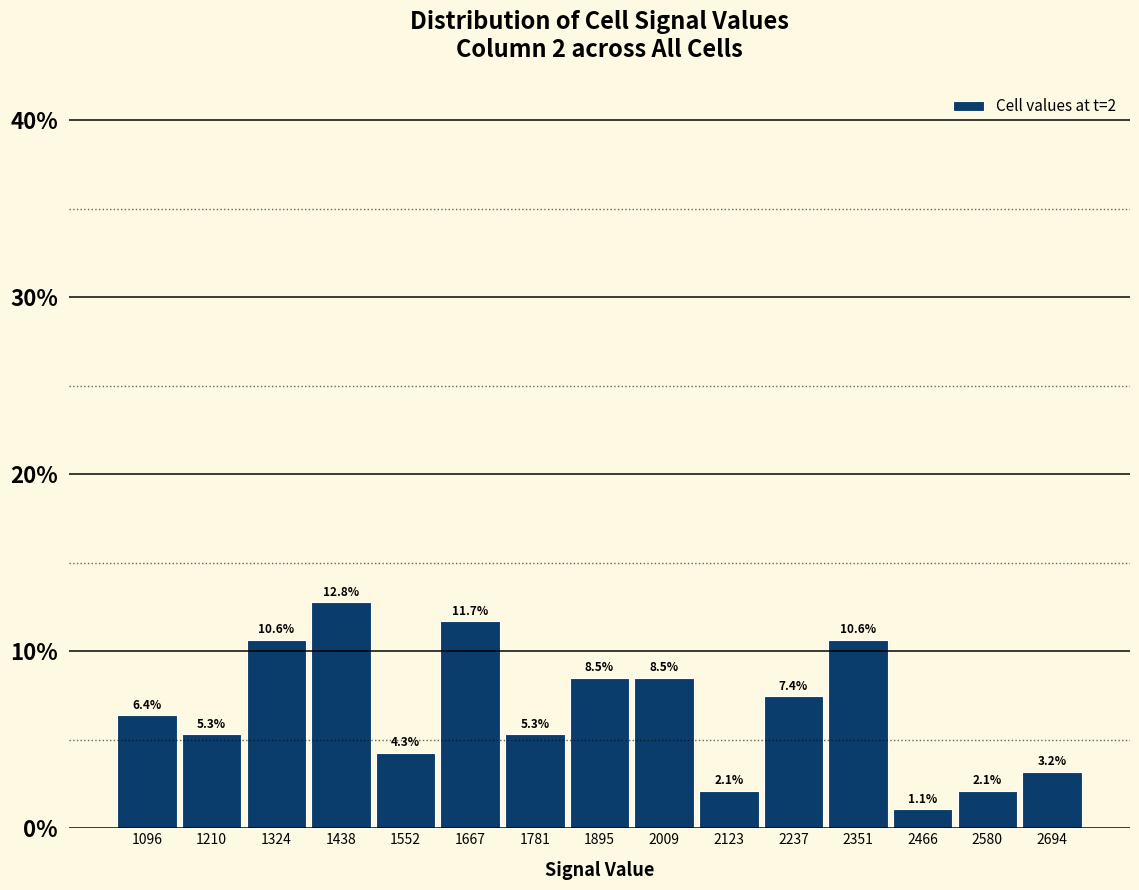

What is the height of the bar covering 1720 to 1840 on the x-axis? The bar edges are not printed on the chart, so give them approximately, as read against the axis.

5.3